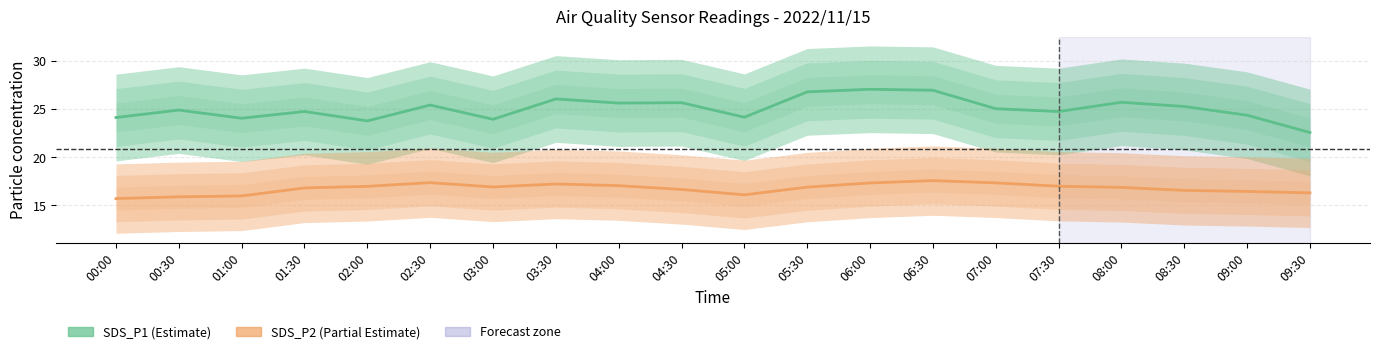

True or false: SDS_P2 (Partial Estimate) and SDS_P1 (Estimate) cross at least once.

False